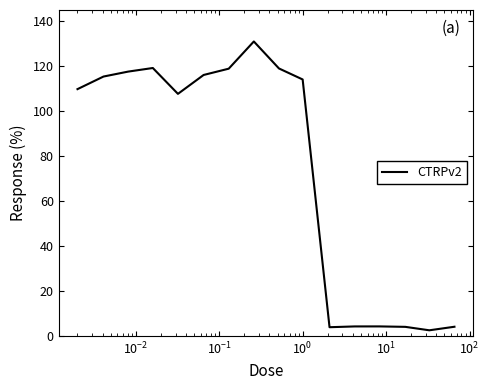

What is the difference between the maximum and minimum values?

128.5